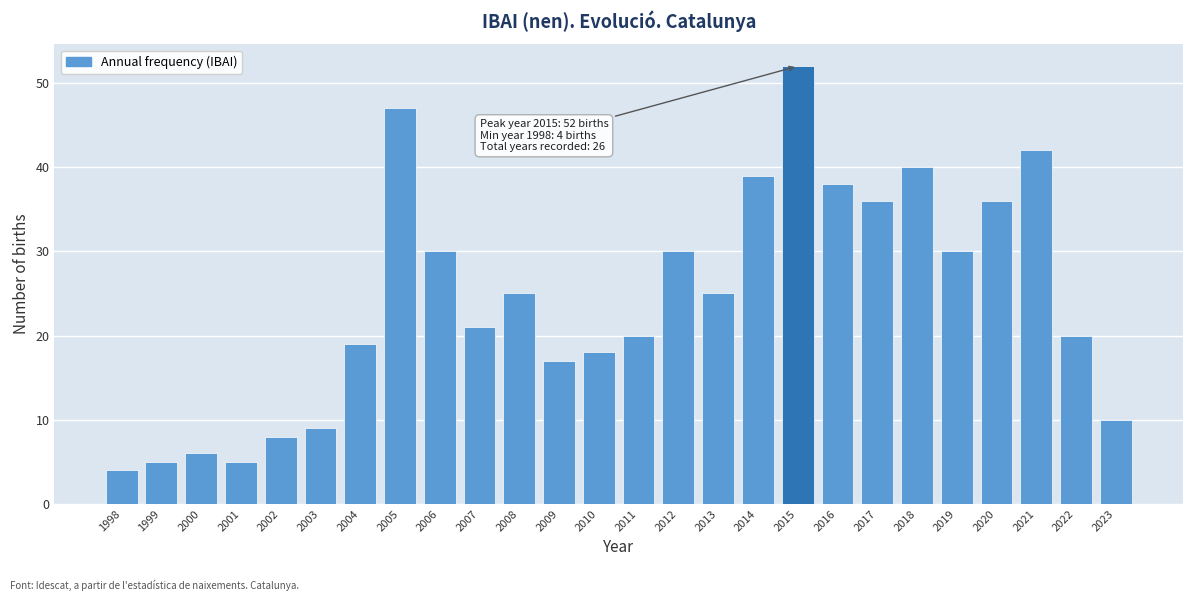

Reading left to right, list all the values displayed in this chart.

1998=4	1999=5	2000=6	2001=5	2002=8	2003=9	2004=19	2005=47	2006=30	2007=21	2008=25	2009=17	2010=18	2011=20	2012=30	2013=25	2014=39	2015=52	2016=38	2017=36	2018=40	2019=30	2020=36	2021=42	2022=20	2023=10